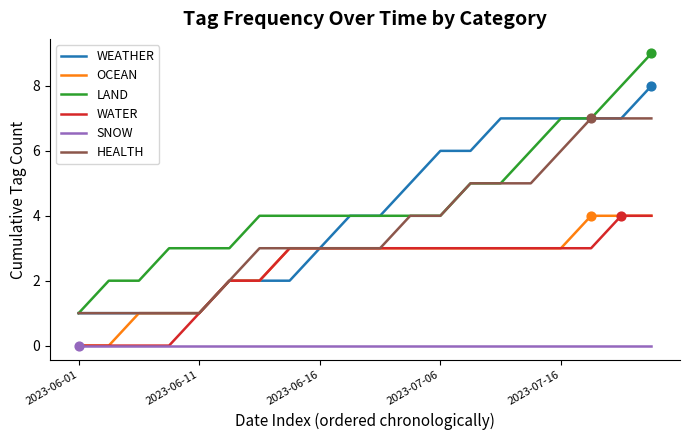

True or false: OCEAN and LAND cross at least once.

False